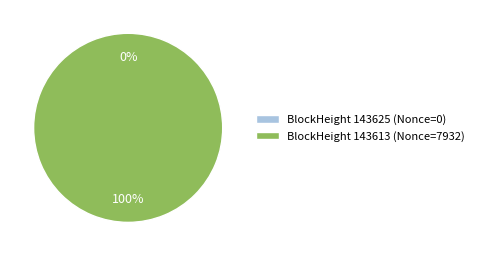

True or false: 143625 accounts for 0% of the total.

True